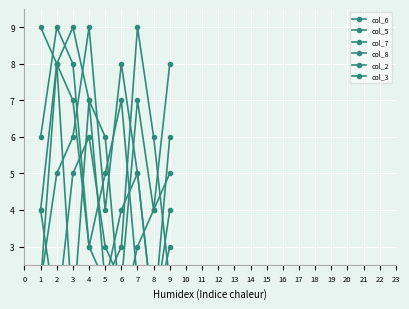

How many times do col_2 and col_3 cross each other?

3